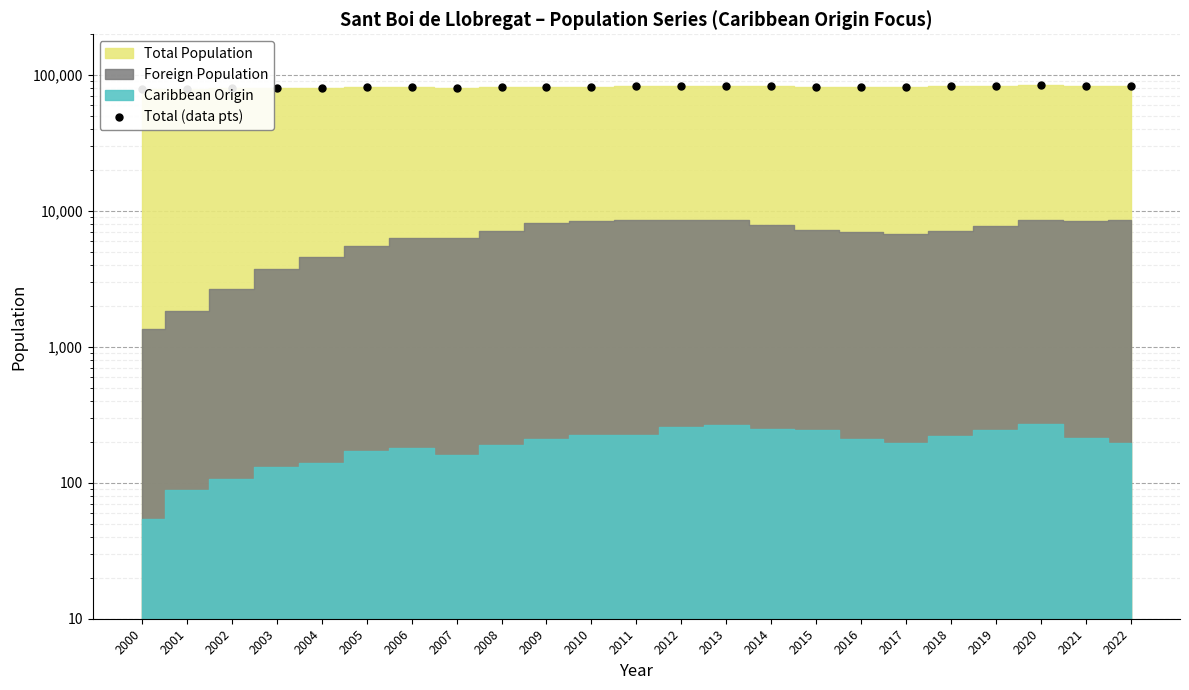

The value at 2014 is 83107. True or false?

True